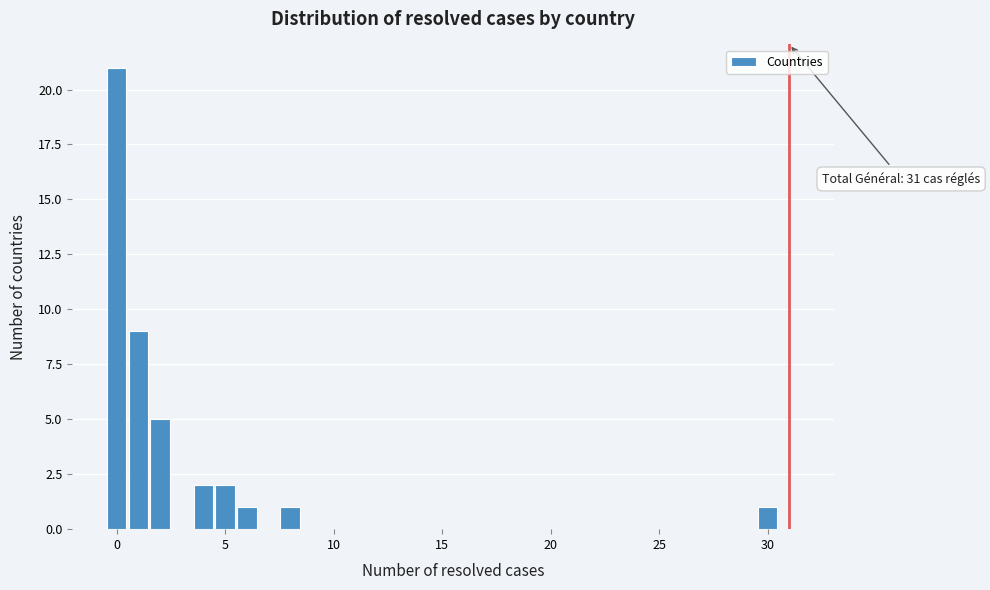

Read against the x-axis, roughly where is the centre of the tallest bar?

0.0